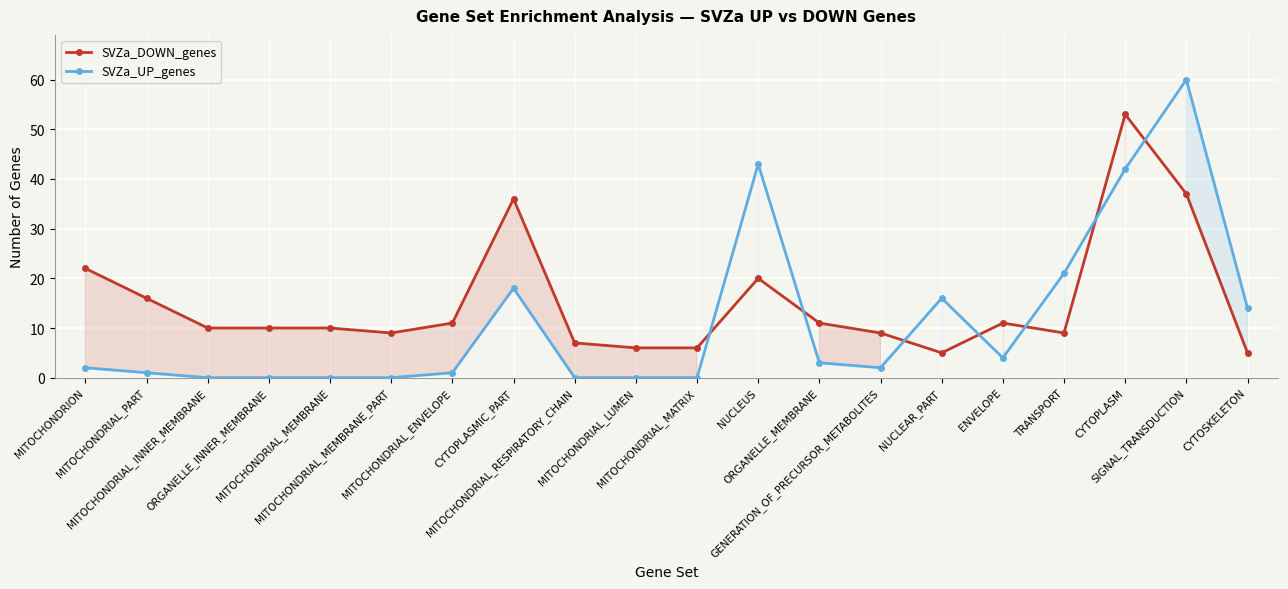

The SVZa_UP_genes series shows 1 at MITOCHONDRIAL_ENVELOPE. True or false?

True